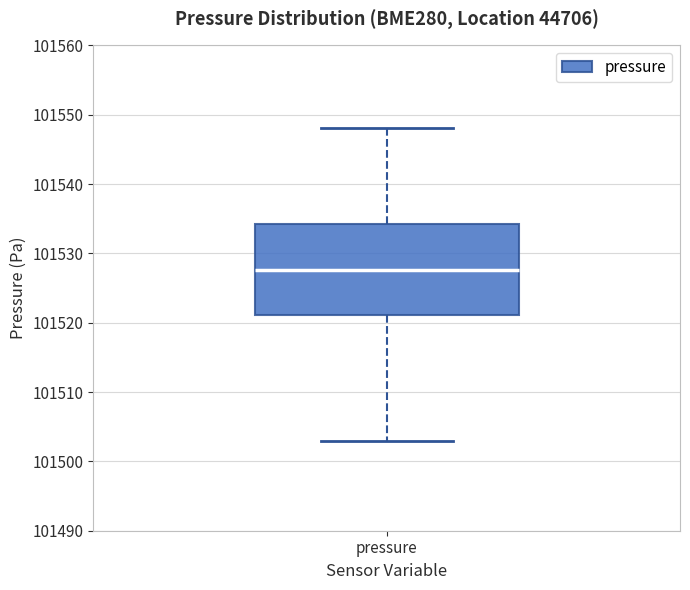

Where does the median line of the box for pressure sit on the y-axis? The values are not printed on the chart, so give them approximately, as read against the axis.

101528